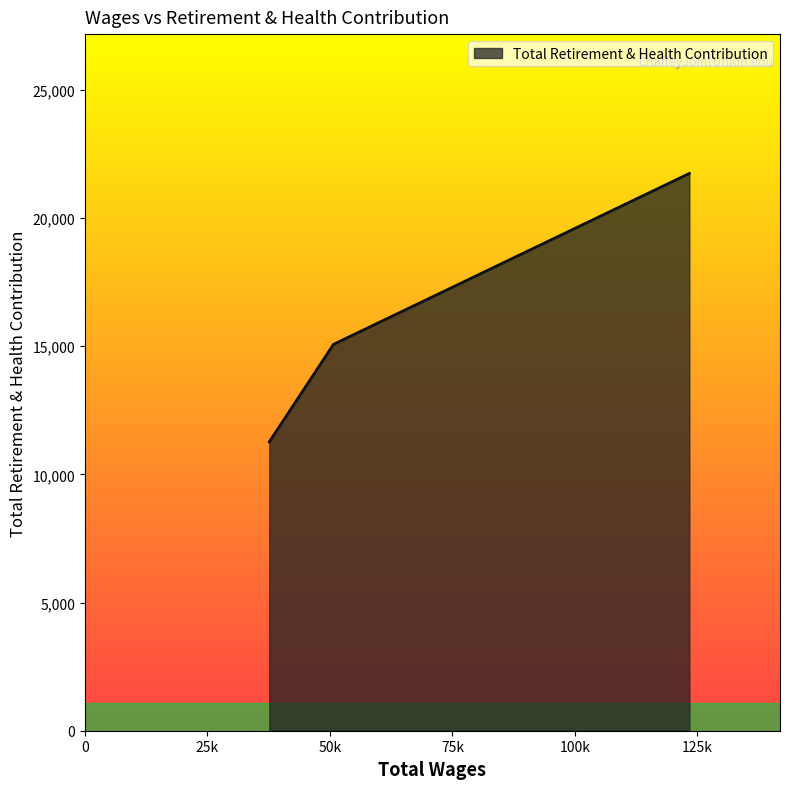

What is the average value?

16026